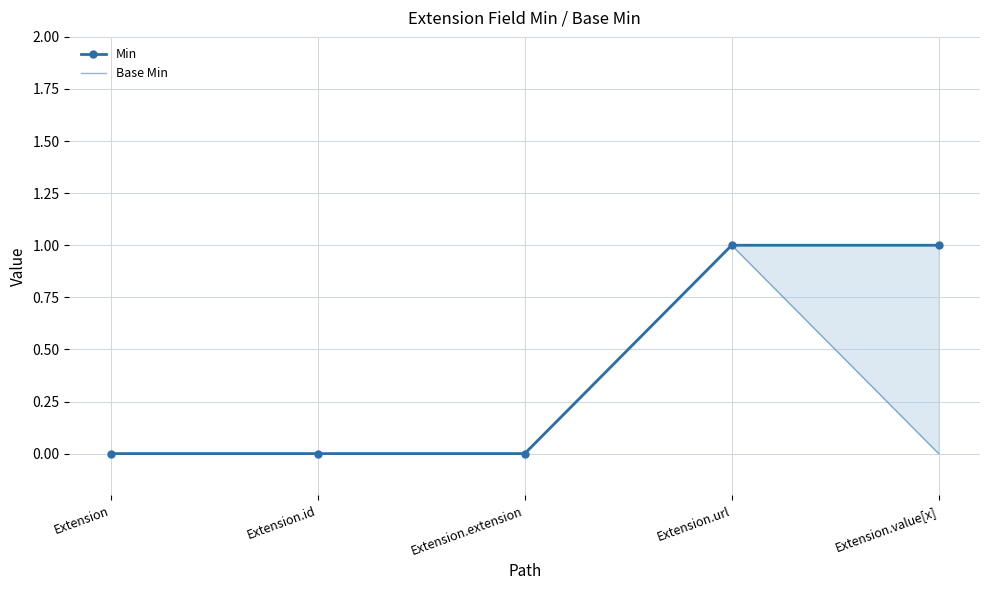

Reading right to left, what are all the values shown in this chart?

Min: Extension.value[x]=1	Extension.url=1	Extension.extension=0	Extension.id=0	Extension=0
Base Min: Extension.value[x]=0	Extension.url=1	Extension.extension=0	Extension.id=0	Extension=0